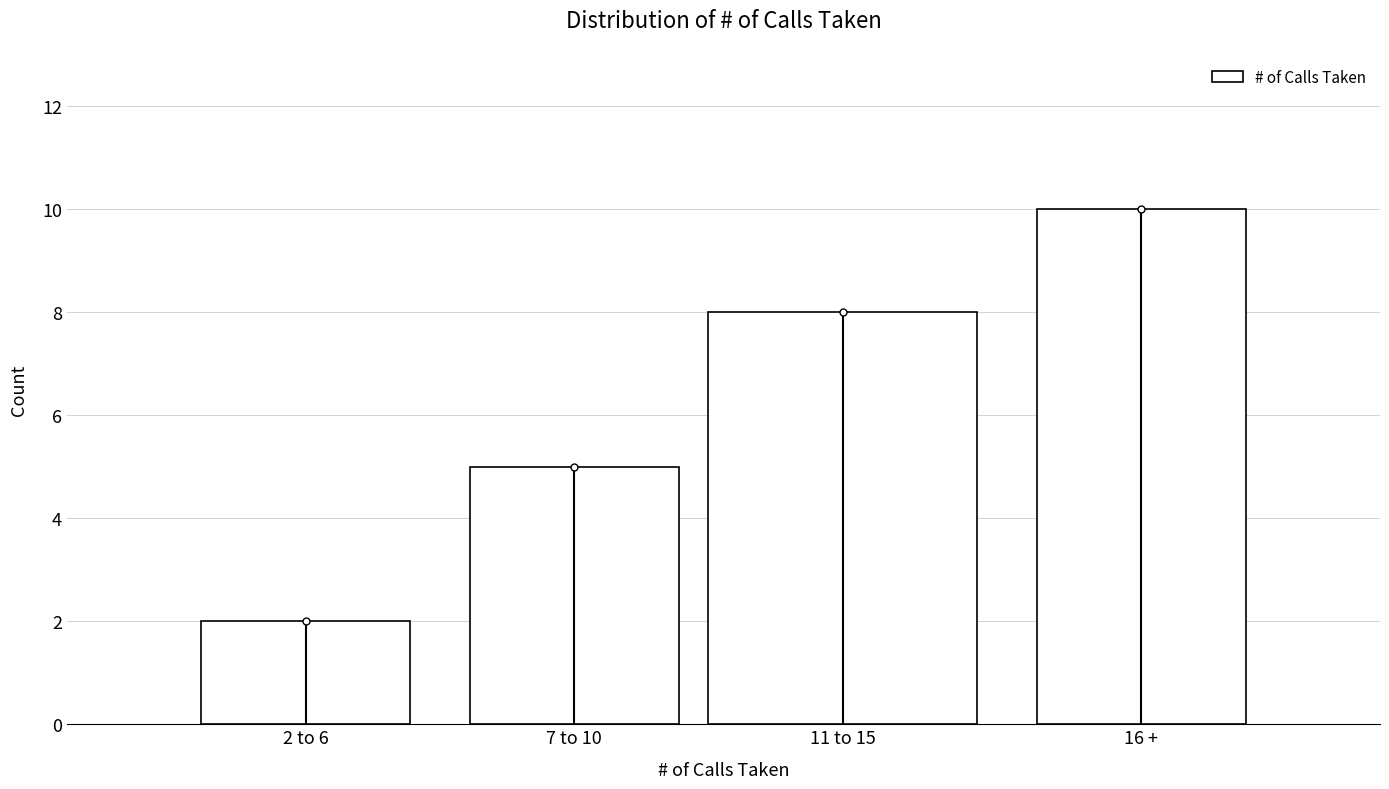

Reading right to left, list all the values displayed in this chart.

10	8	5	2